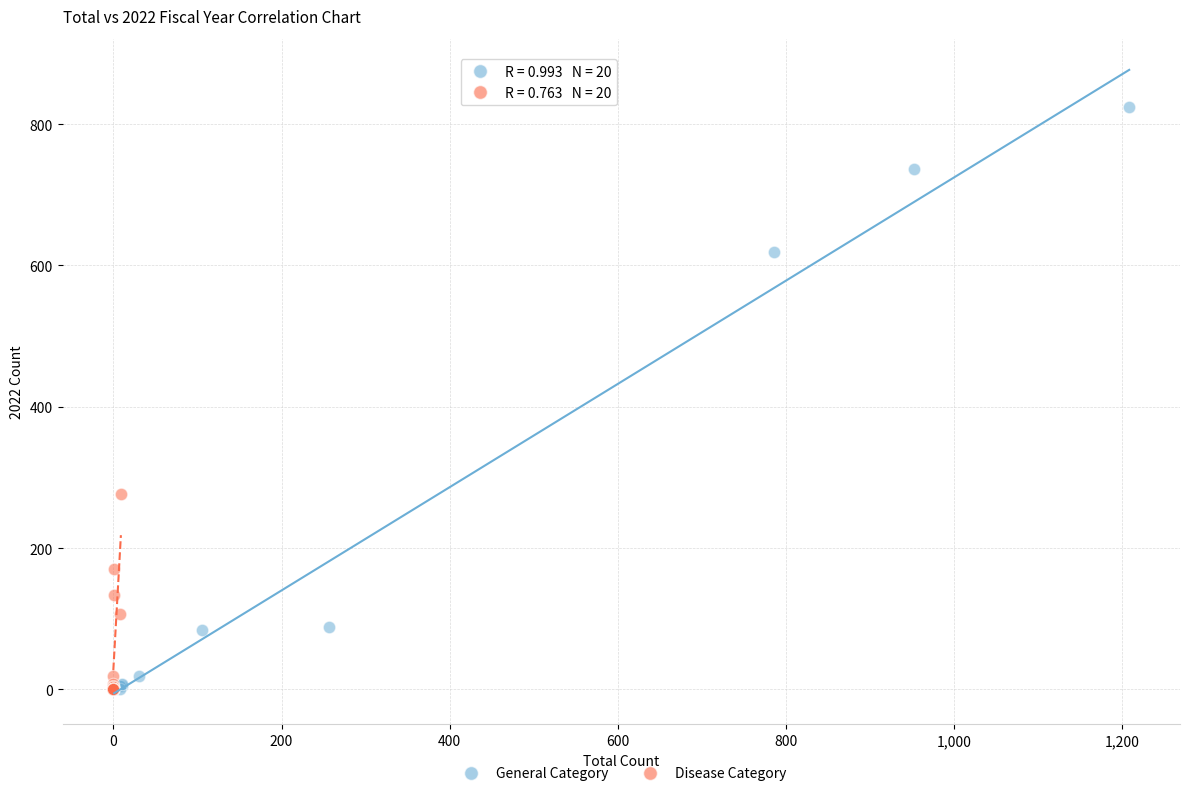

Which series reaches the maximum Y coordinate?

General Category